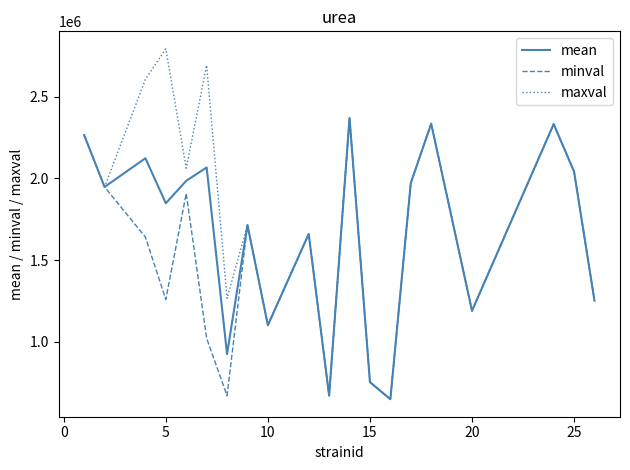

Which series has the largest total across all categories?

maxval